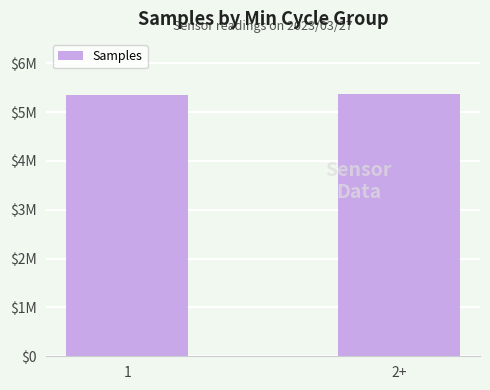

Rank the categories by value from highest to lowest.

2+, 1